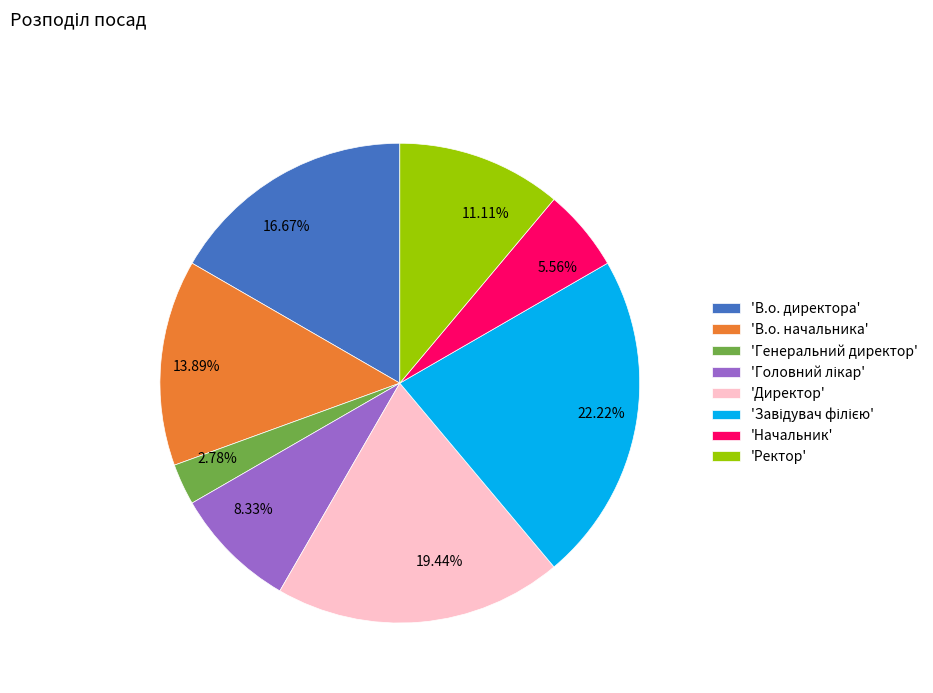

What is the ratio of the value at 2.78% to the value at 5.56%?

0.5